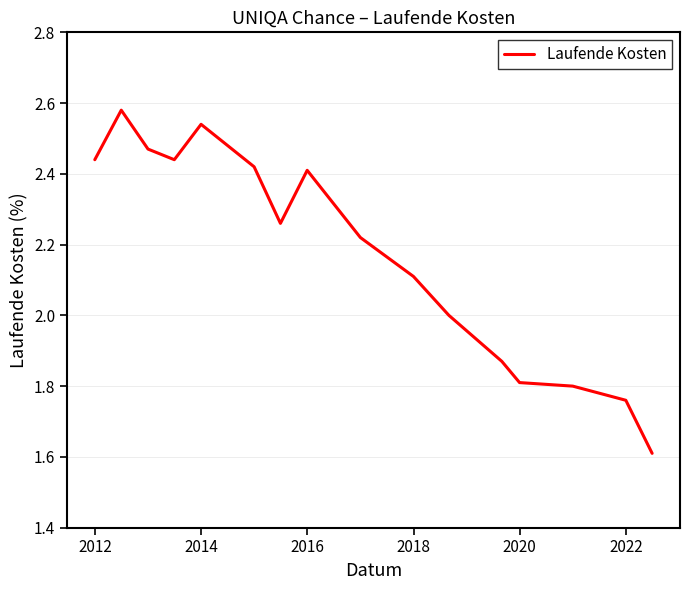

What is the smallest value displayed?

1.6